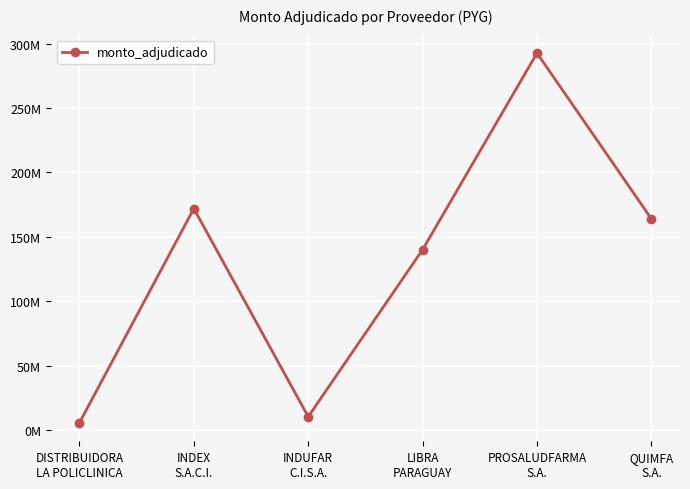

Which label corresponds to the largest value in the chart?

PROSALUDFARMA
S.A.